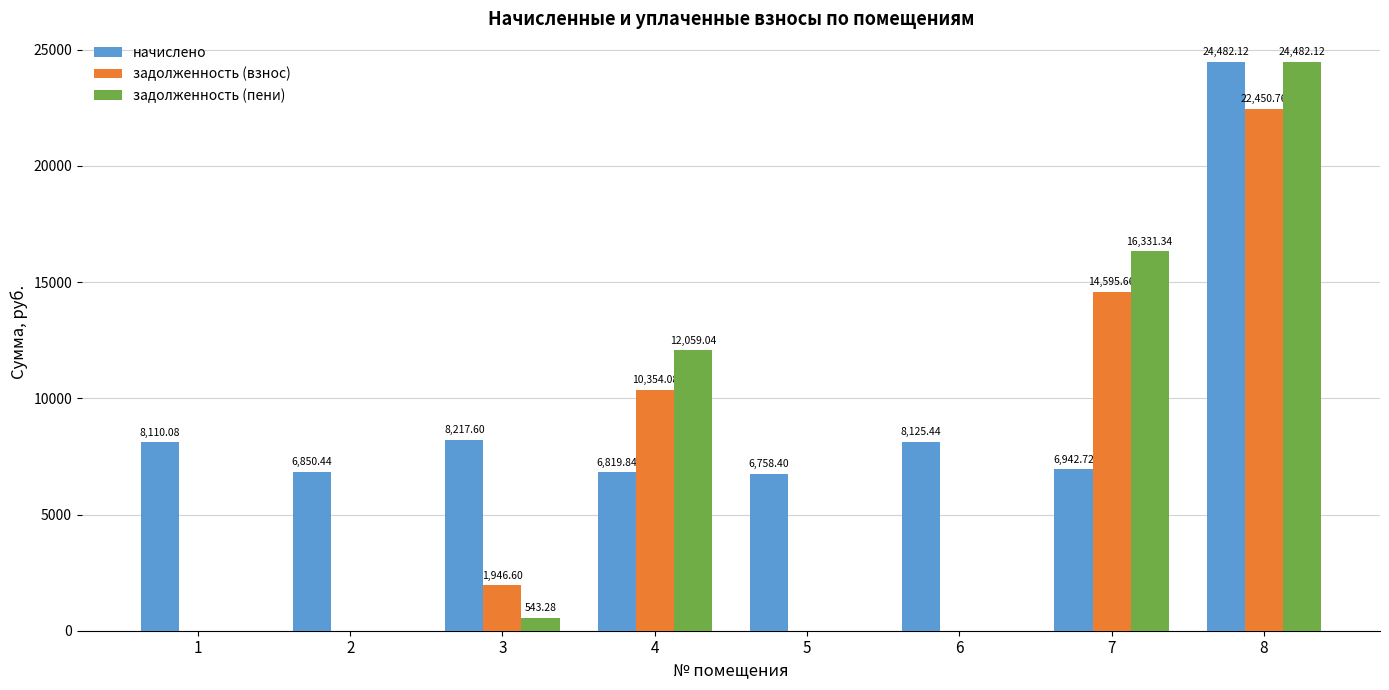

How many positive values does the задолженность (пени) series have?

4